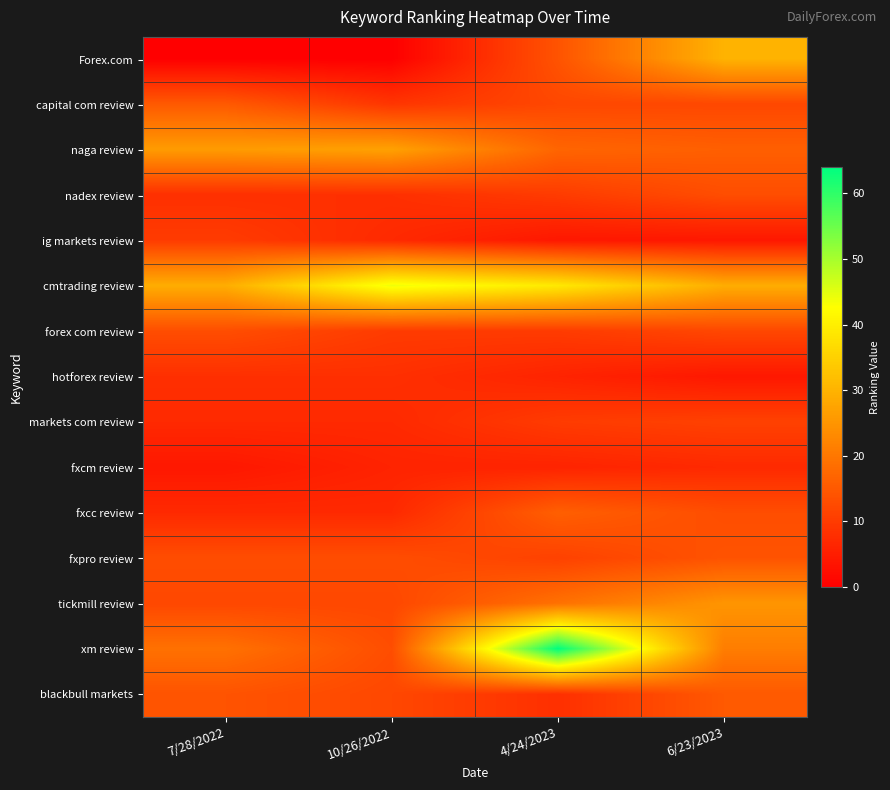

Which label corresponds to the largest value in the chart?

4/24/2023